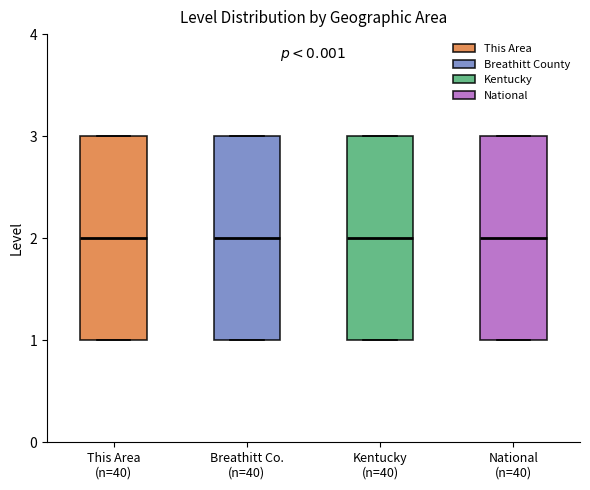

Reading left to right, transcribe this box plot: for each box, give where its median line is, the range the box spans, and where its two whiskers end, as read against the y-axis. The values are not printed on the chart, so give them approximately, as read against the axis.

This Area (n=40): median 2, box 1 to 3, whiskers 1 to 3
Breathitt Co. (n=40): median 2, box 1 to 3, whiskers 1 to 3
Kentucky (n=40): median 2, box 1 to 3, whiskers 1 to 3
National (n=40): median 2, box 1 to 3, whiskers 1 to 3